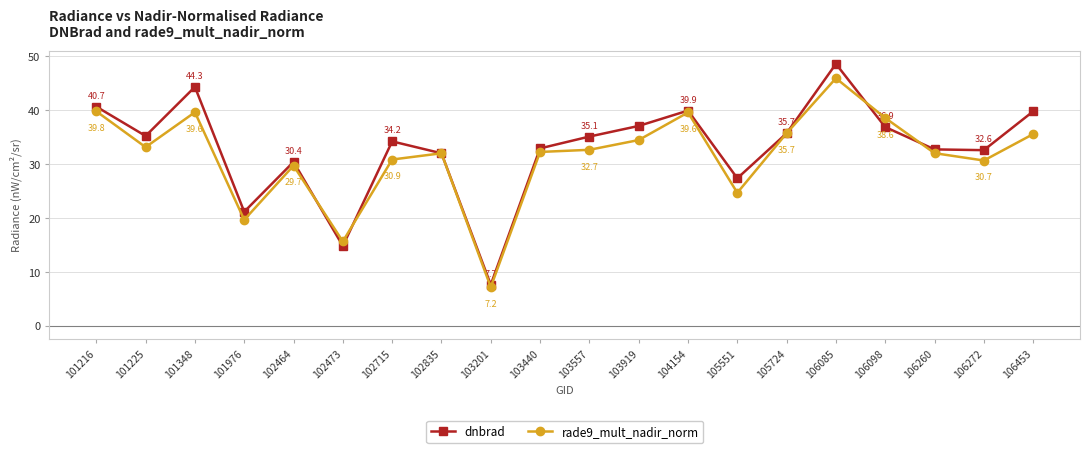

How many values in the rade9_mult_nadir_norm series exceed 32?

13